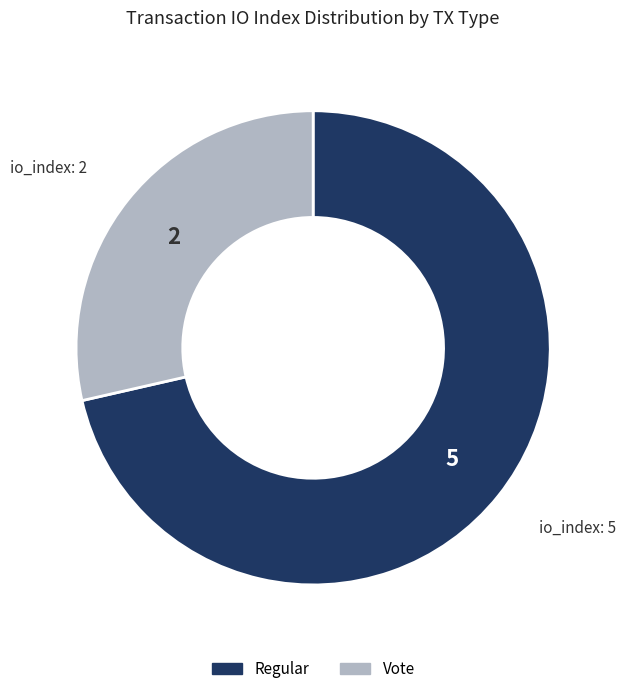

True or false: Regular accounts for 66% of the total.

False